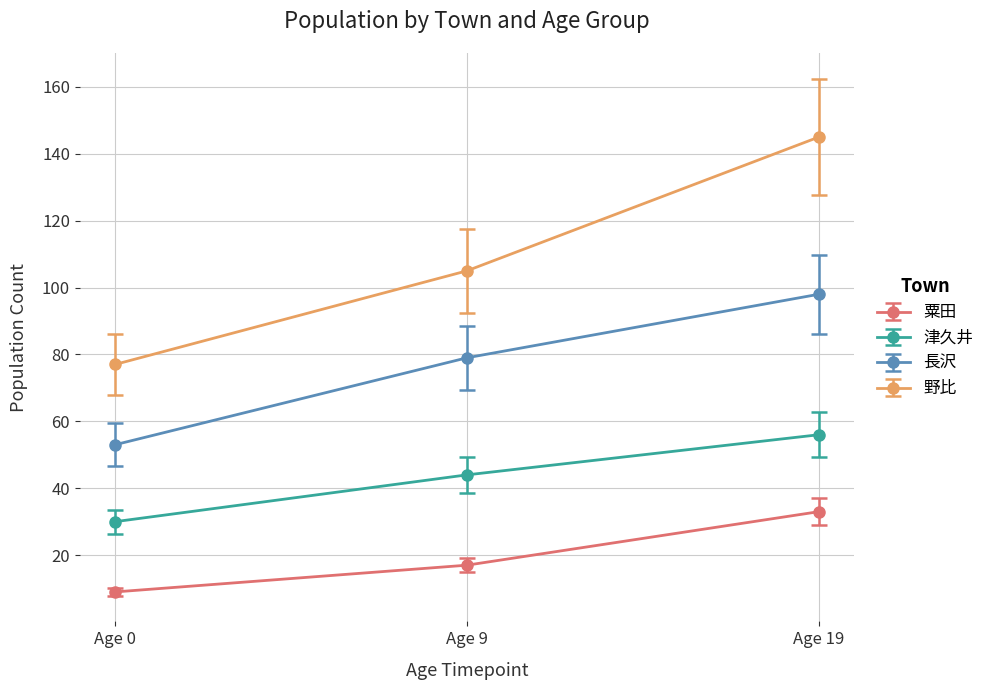

How many distinct data groups are displayed?

4